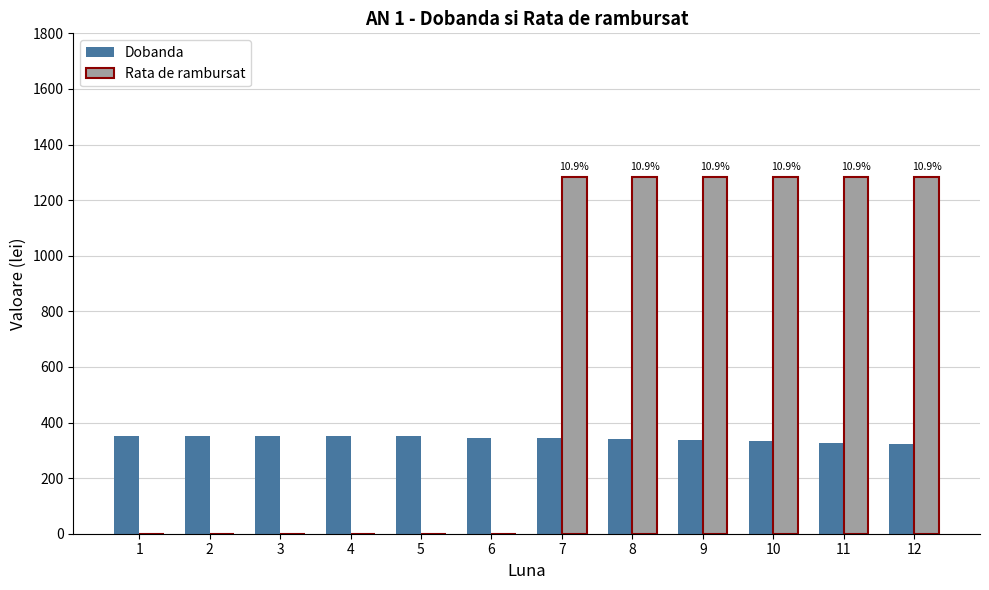

What is the sum of all Dobanda values?

4101.3